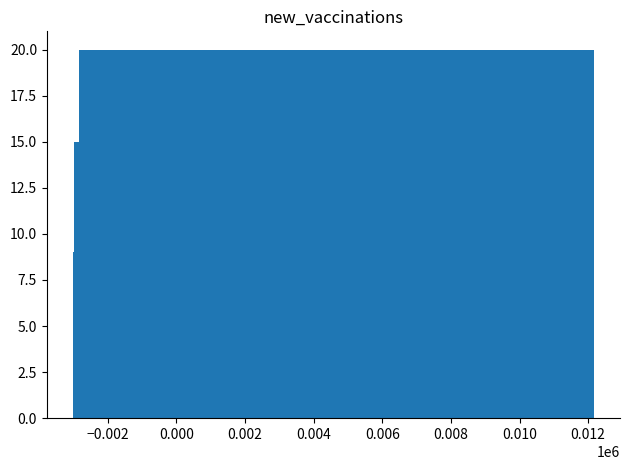

What is the sum of all values?

210